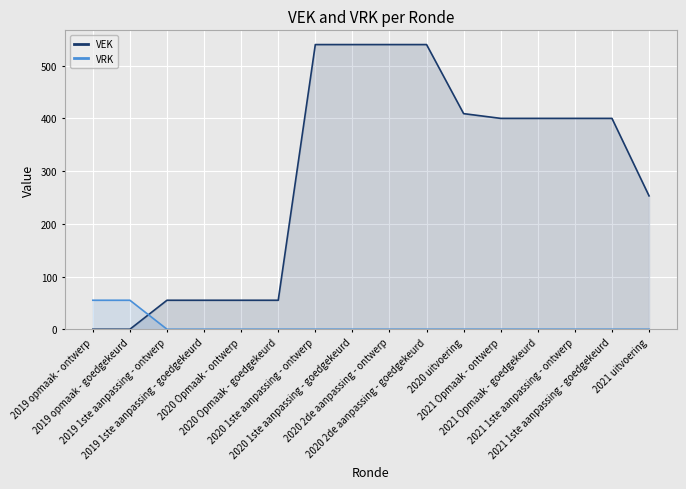

How many VEK values are between 55 and 540?

14